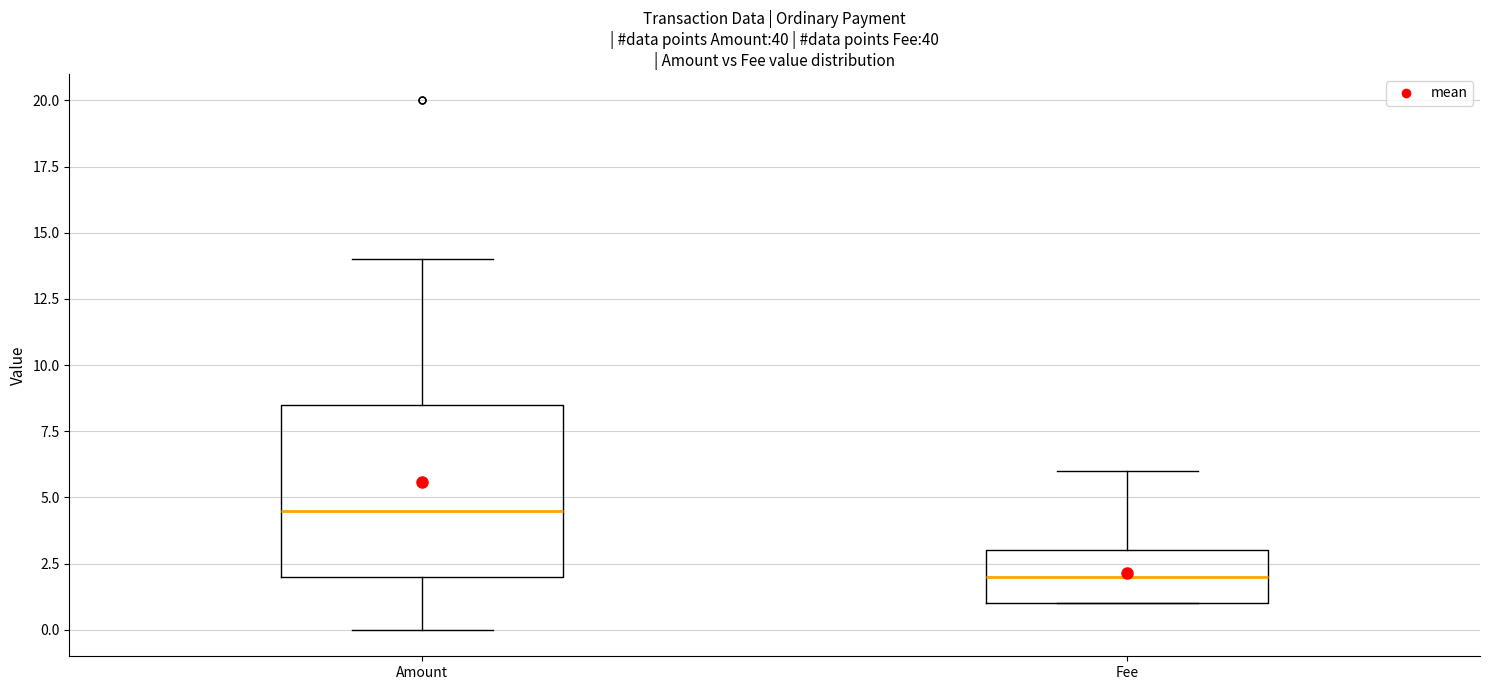

Which box is the tallest, from its lower edge to its upper edge?

Amount